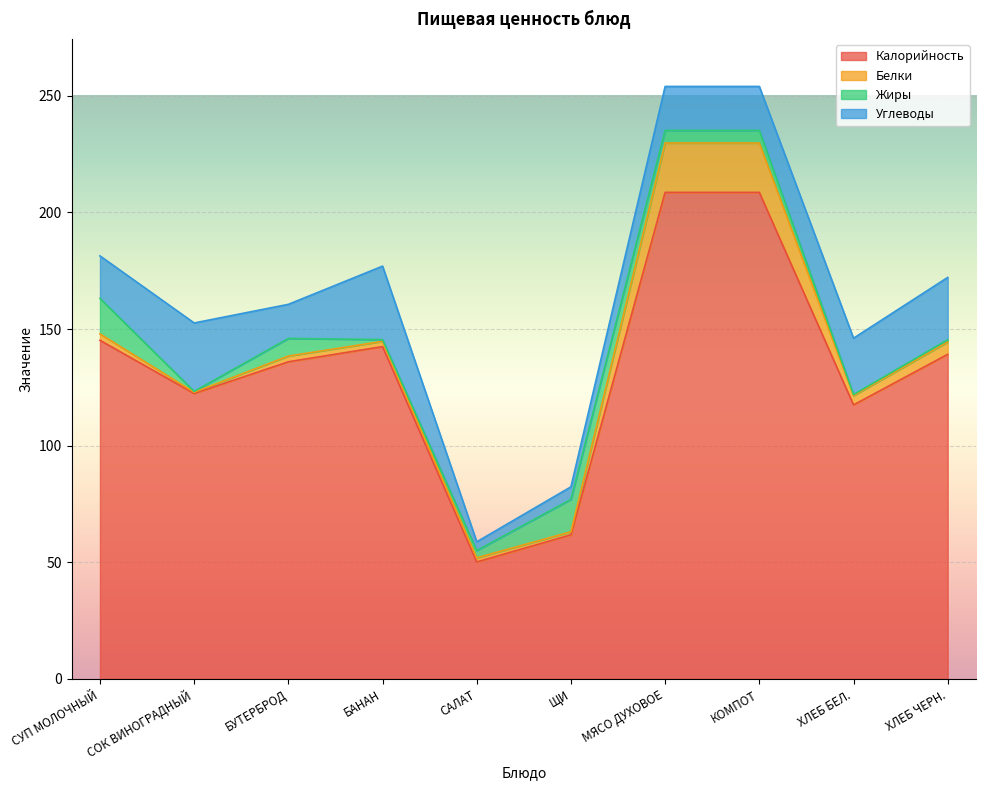

What is the average value of the Белки series?

6.3